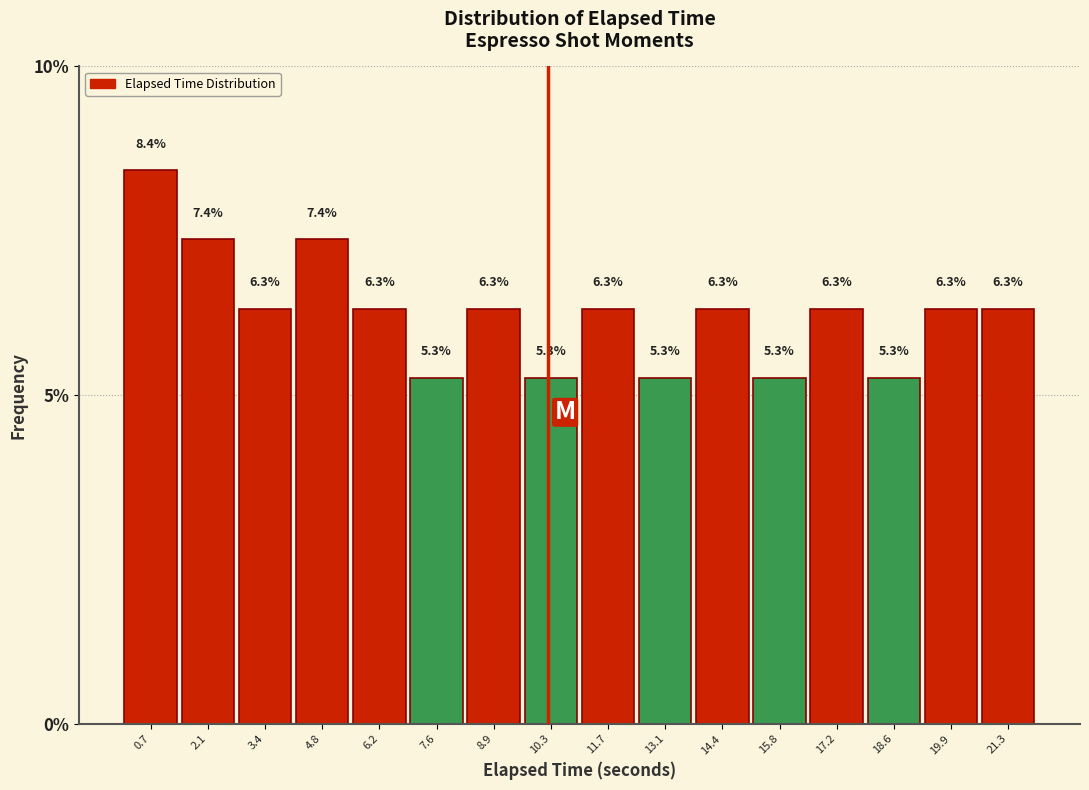

What is the height of the bar covering 6.8 to 8.2 on the x-axis? The bar edges are not printed on the chart, so give them approximately, as read against the axis.

5.3